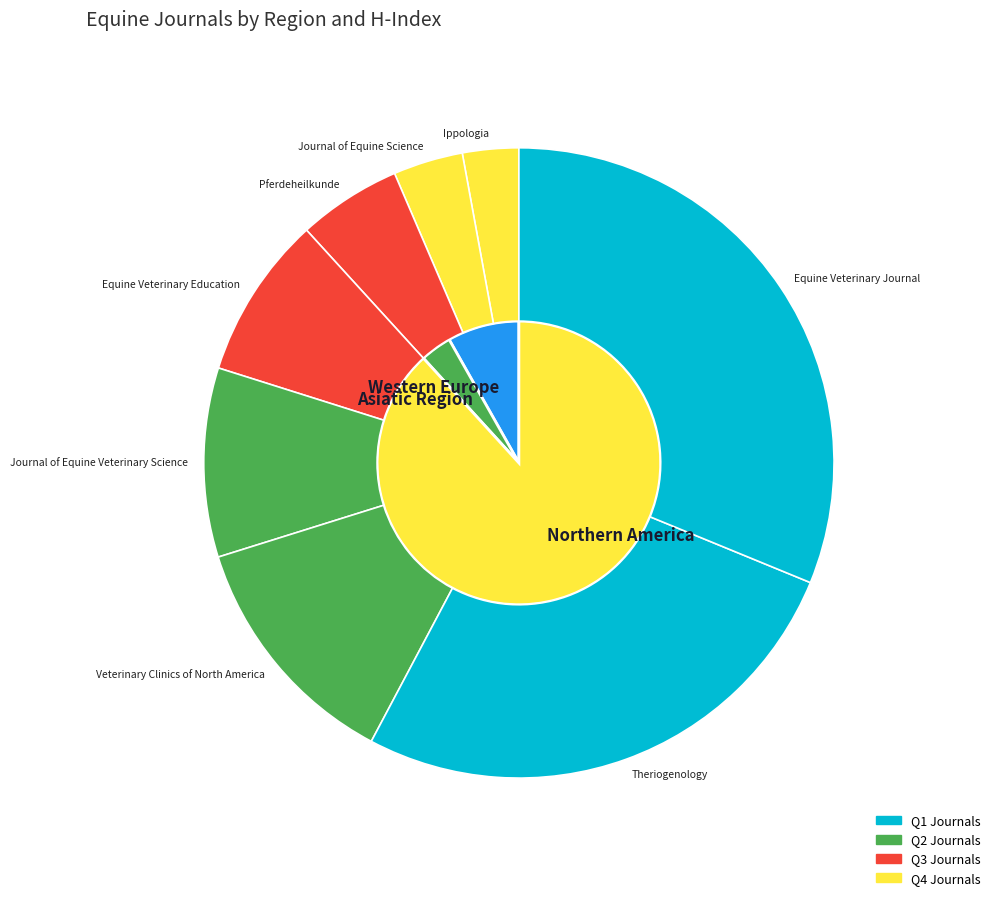

What is the change in value from Pferdeheilkunde to Equine Veterinary Education?

+109